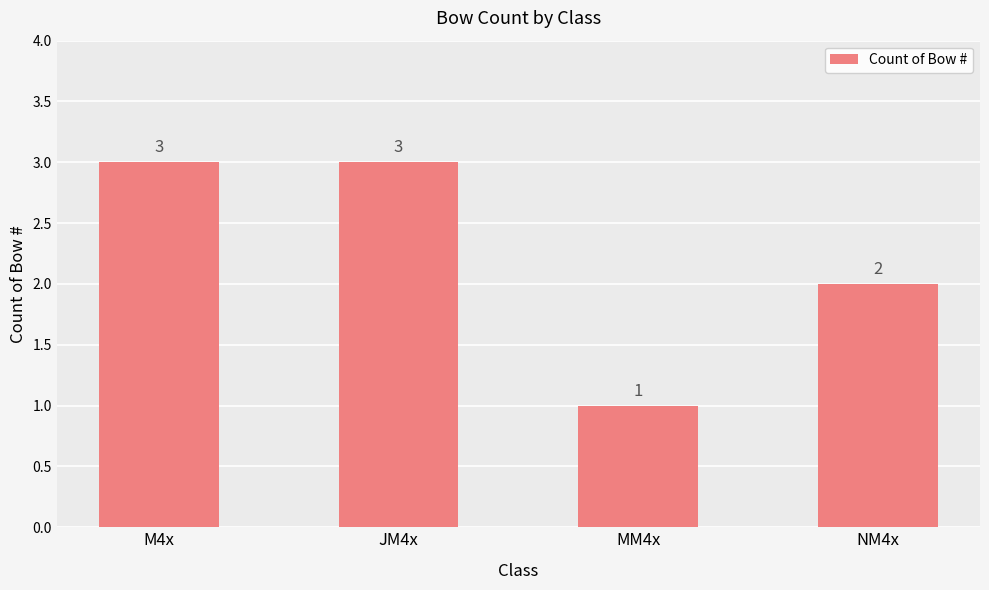

What is the difference between the values at MM4x and M4x?

2